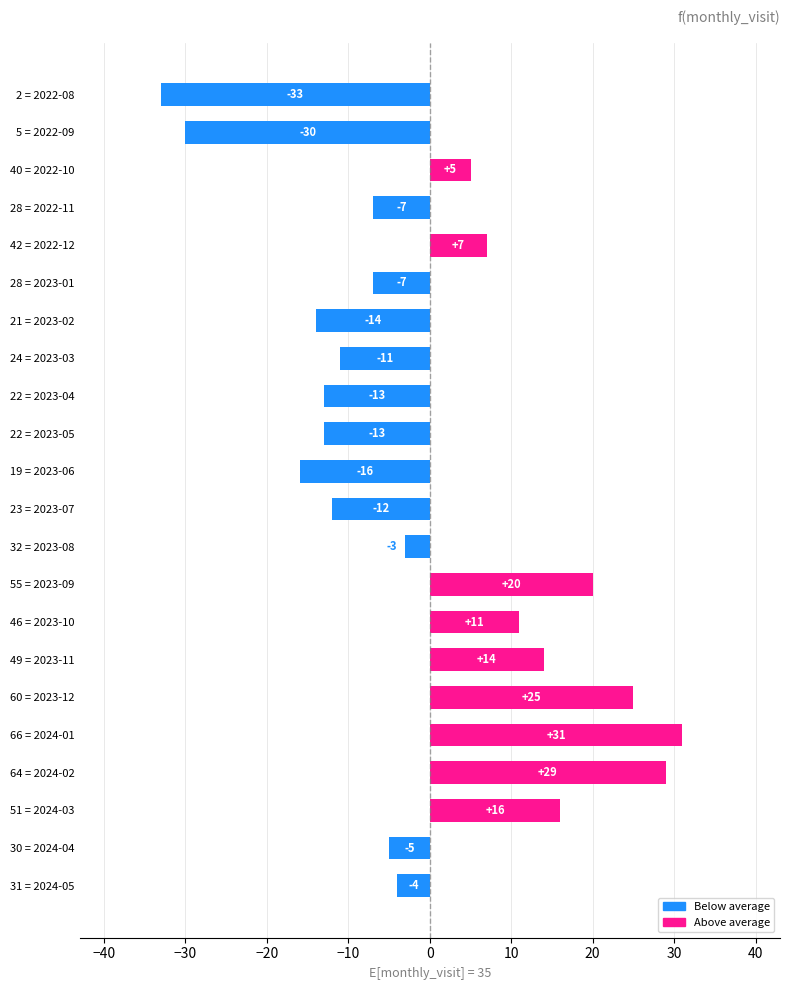

What is the difference between the second highest and second lowest values?

59